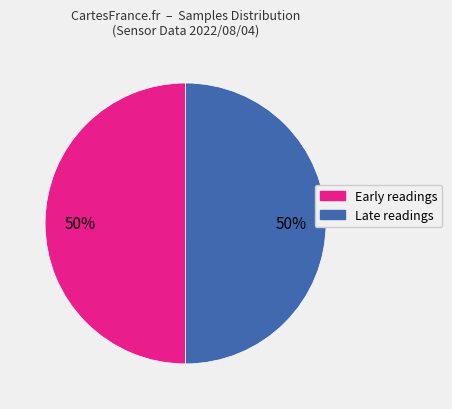

To the nearest percent, what is the average slice percentage?

50%